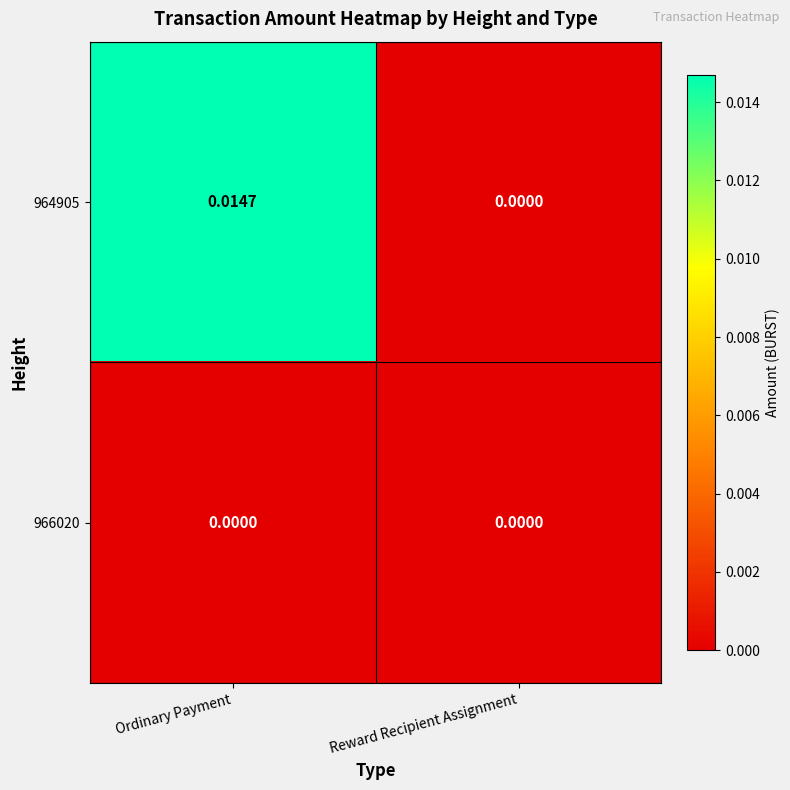

Which category has the highest value in the 964905 series?

Ordinary Payment